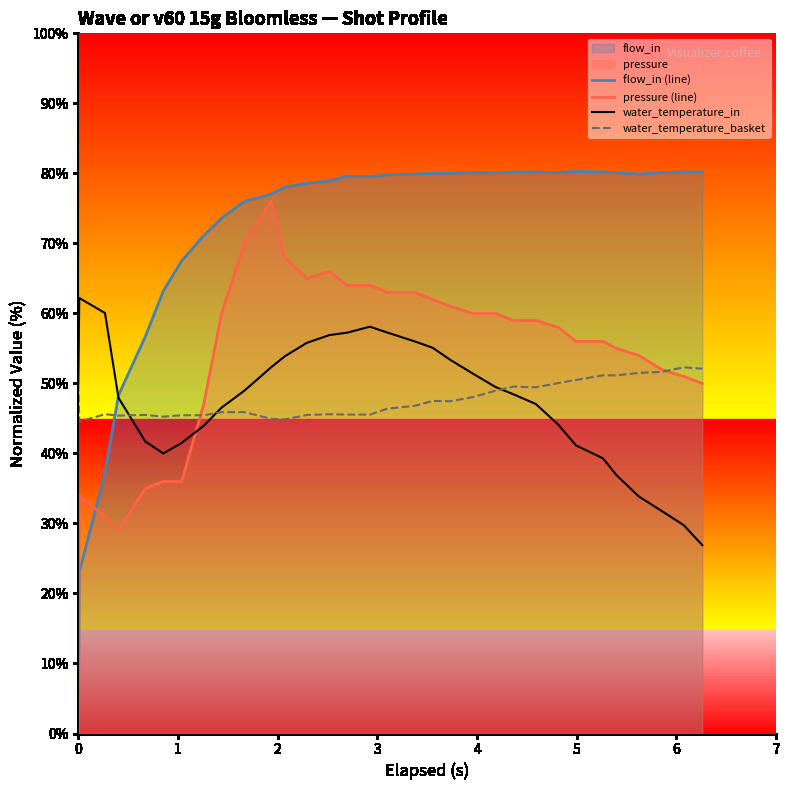

Which series has the largest total across all categories?

flow_in (line)